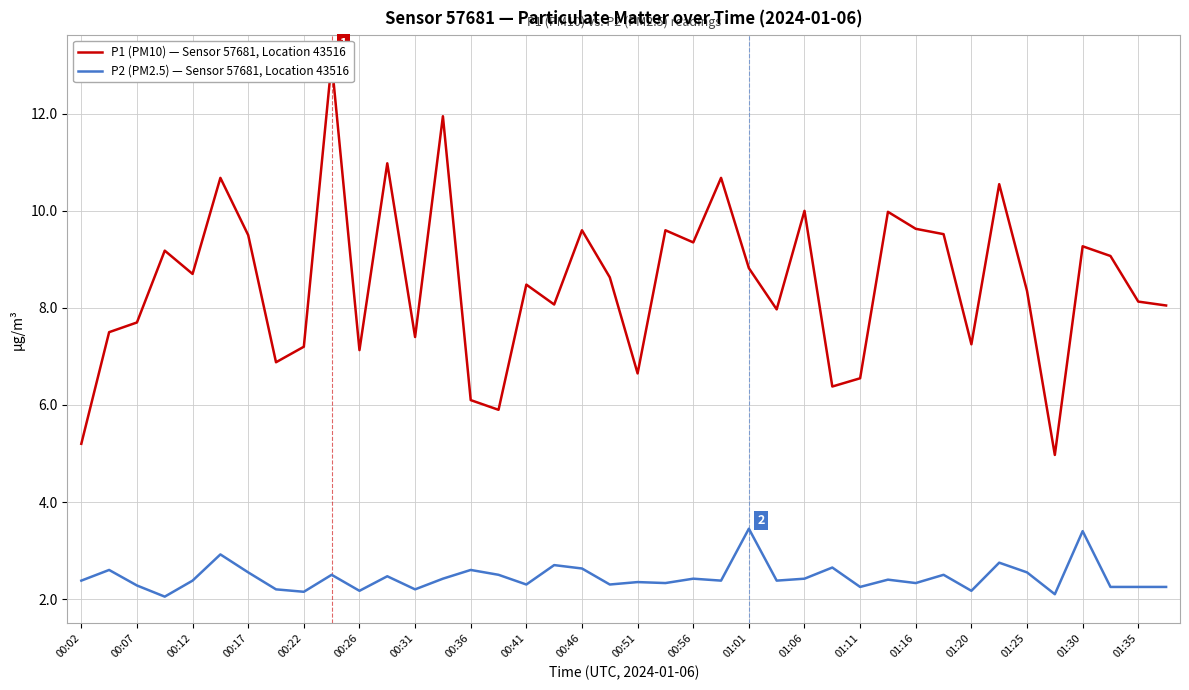

True or false: P2 (PM2.5) — Sensor 57681, Location 43516 has a value of 2.1 at 00:22.

True